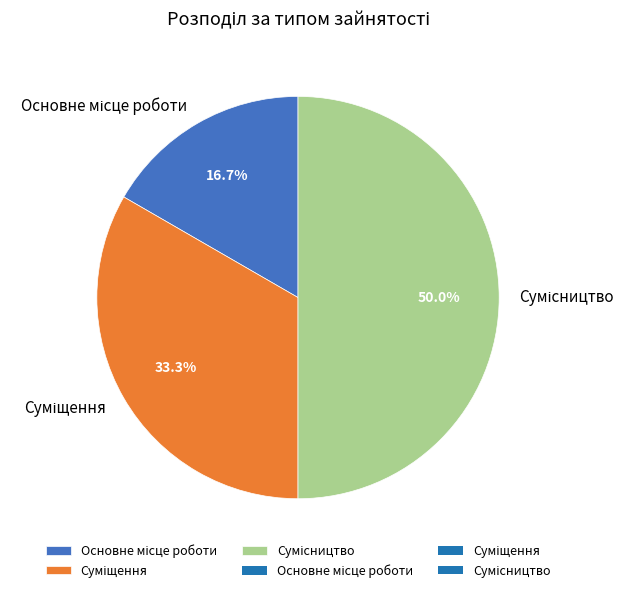

Count the number of slices in the pie.

3